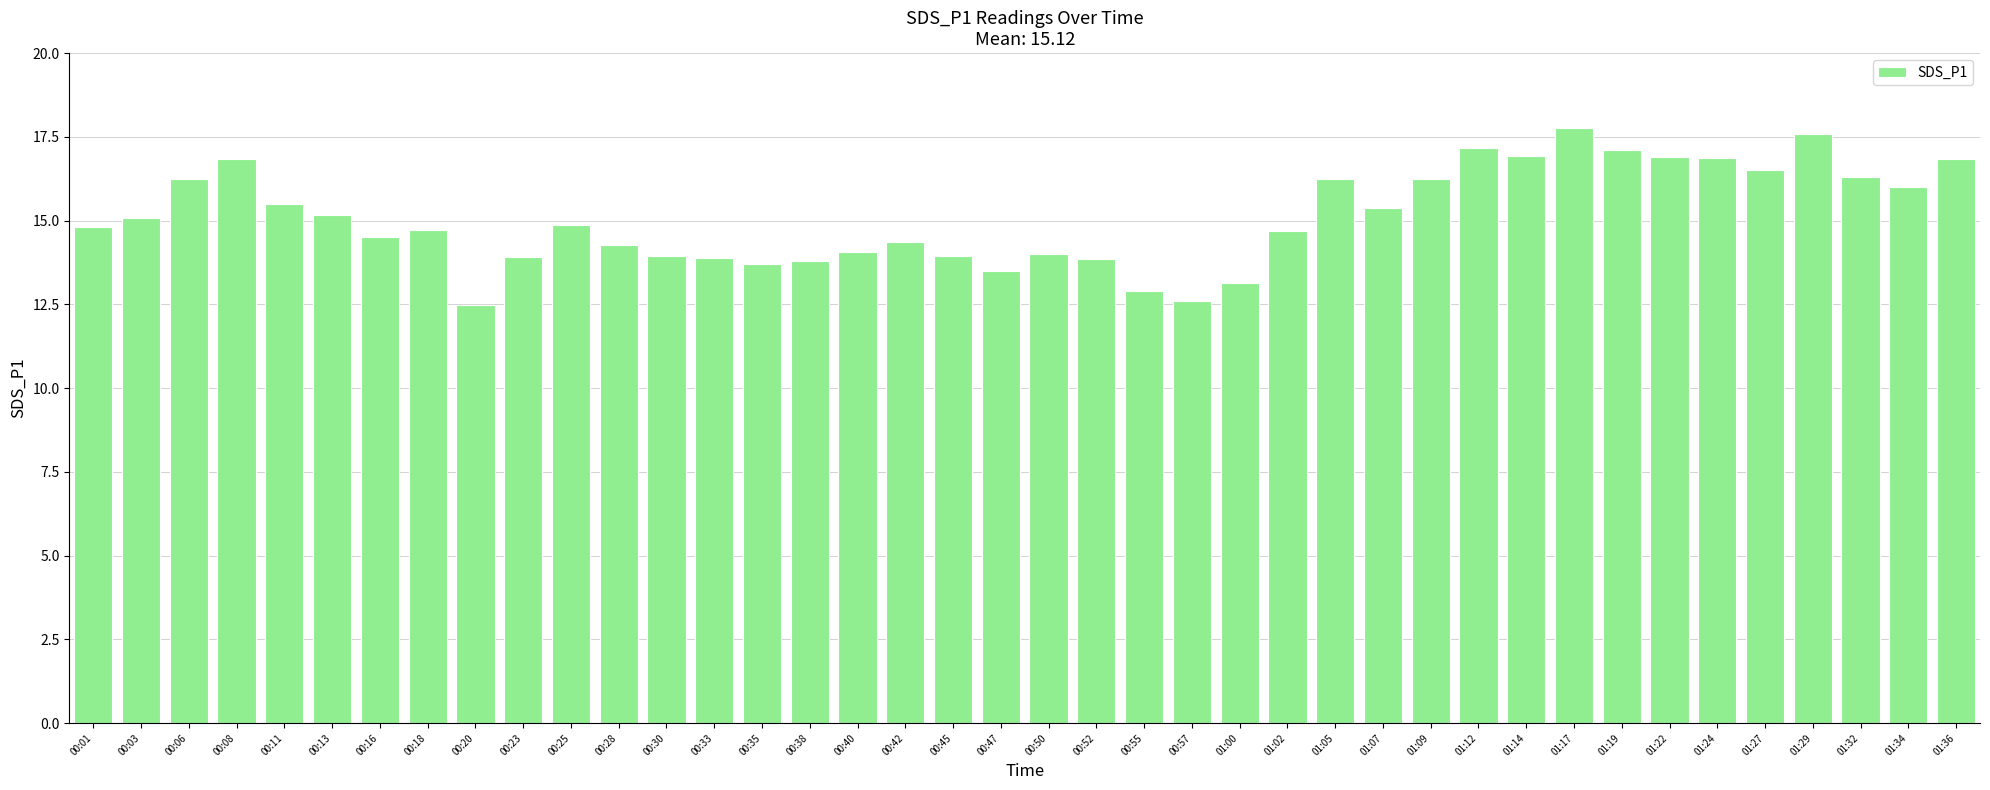

The value at 01:17 is 3.7. True or false?

False